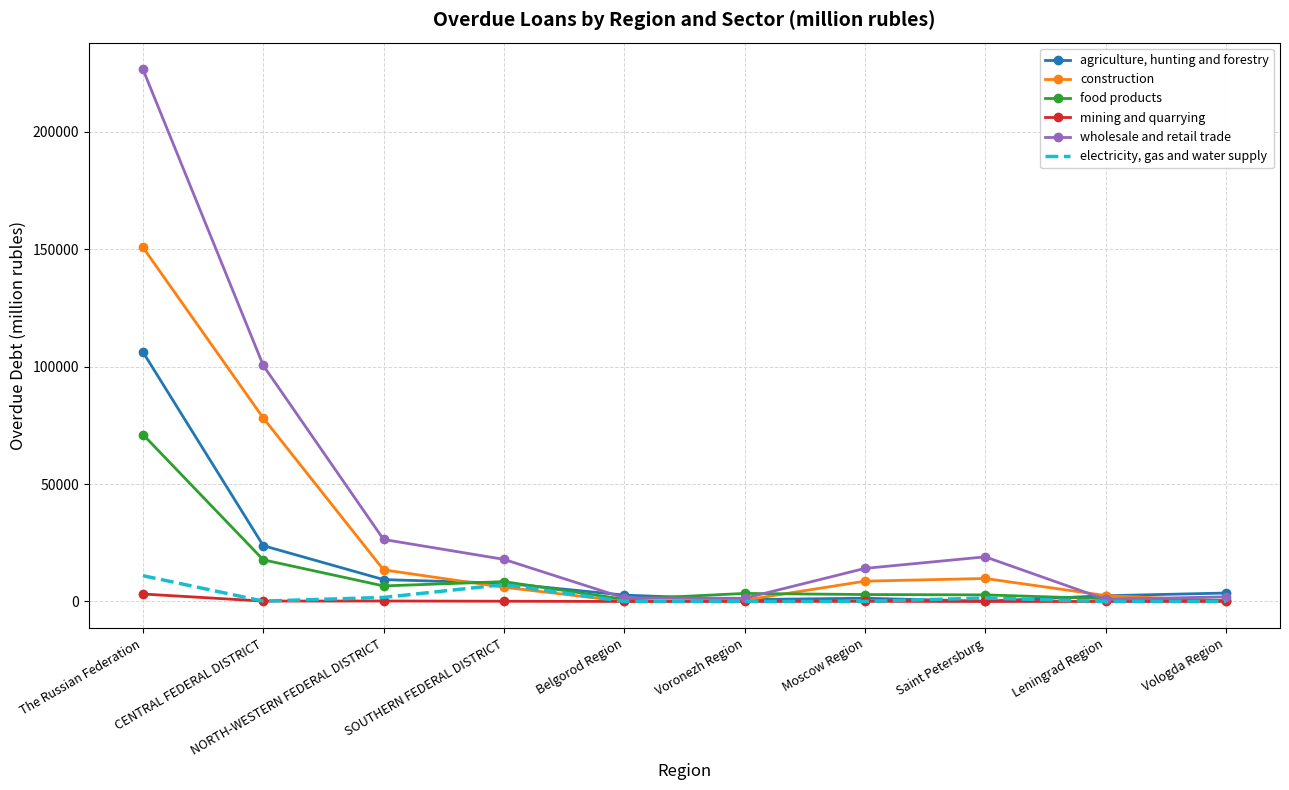

Which series changed the most between The Russian Federation and Moscow Region?

wholesale and retail trade